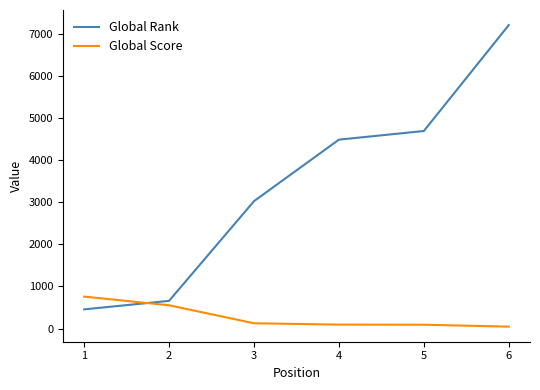

Which series has the widest spread of values?

Global Rank